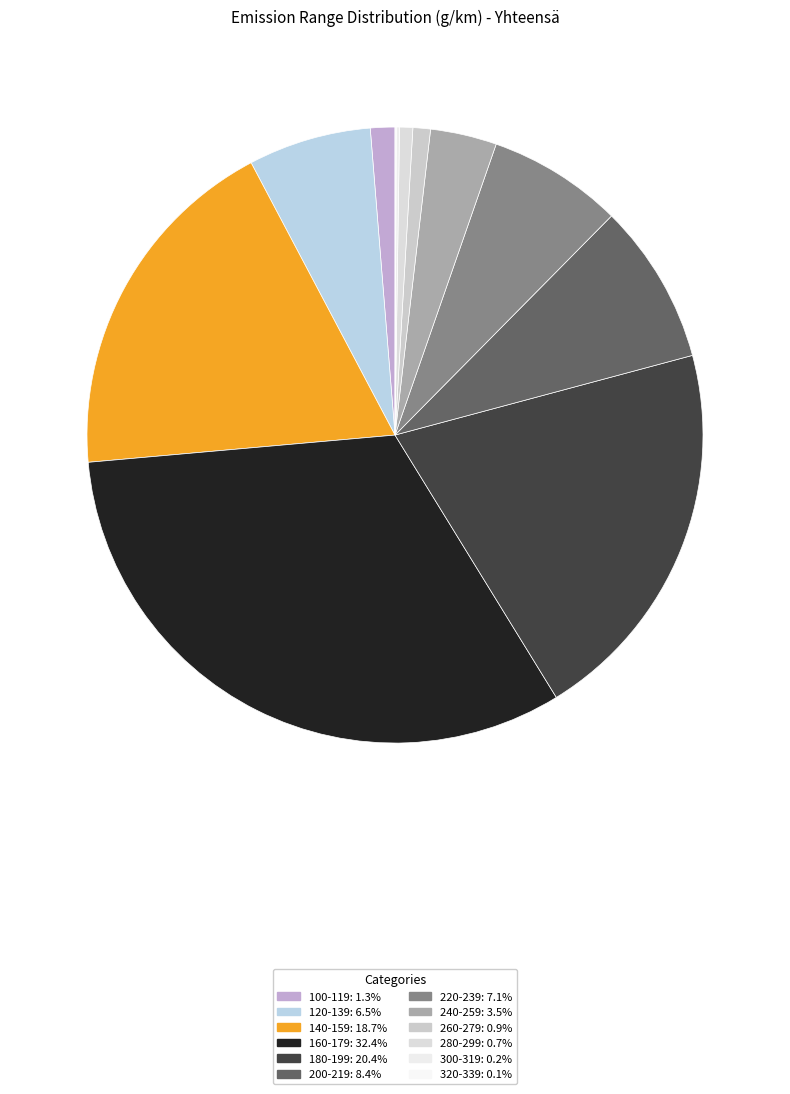

Which category has the biggest portion of the pie?

160-179